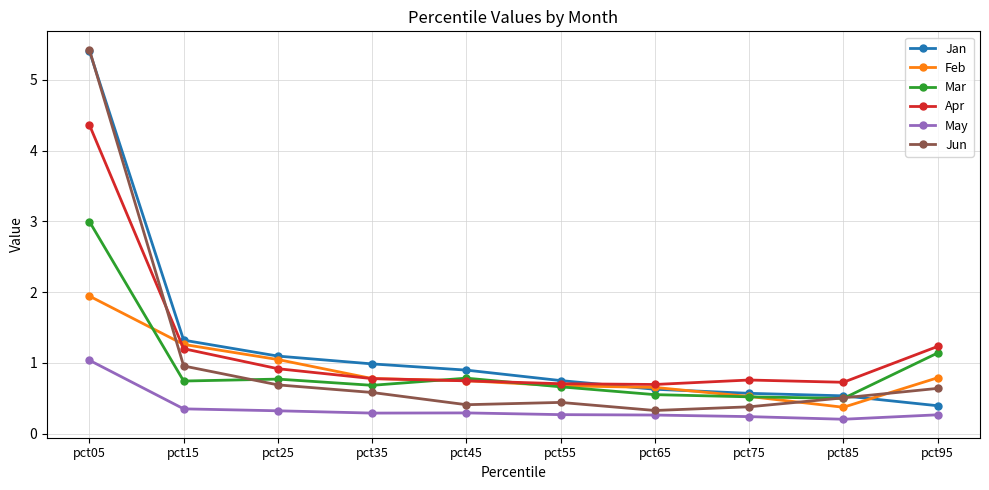

True or false: Mar and May intersect in this chart.

False